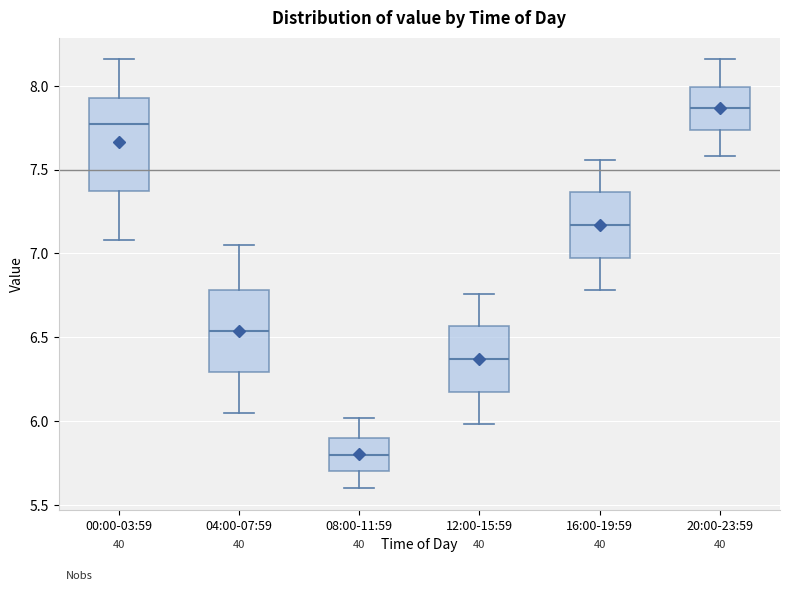

Which box's median line is the highest?

20:00-23:59